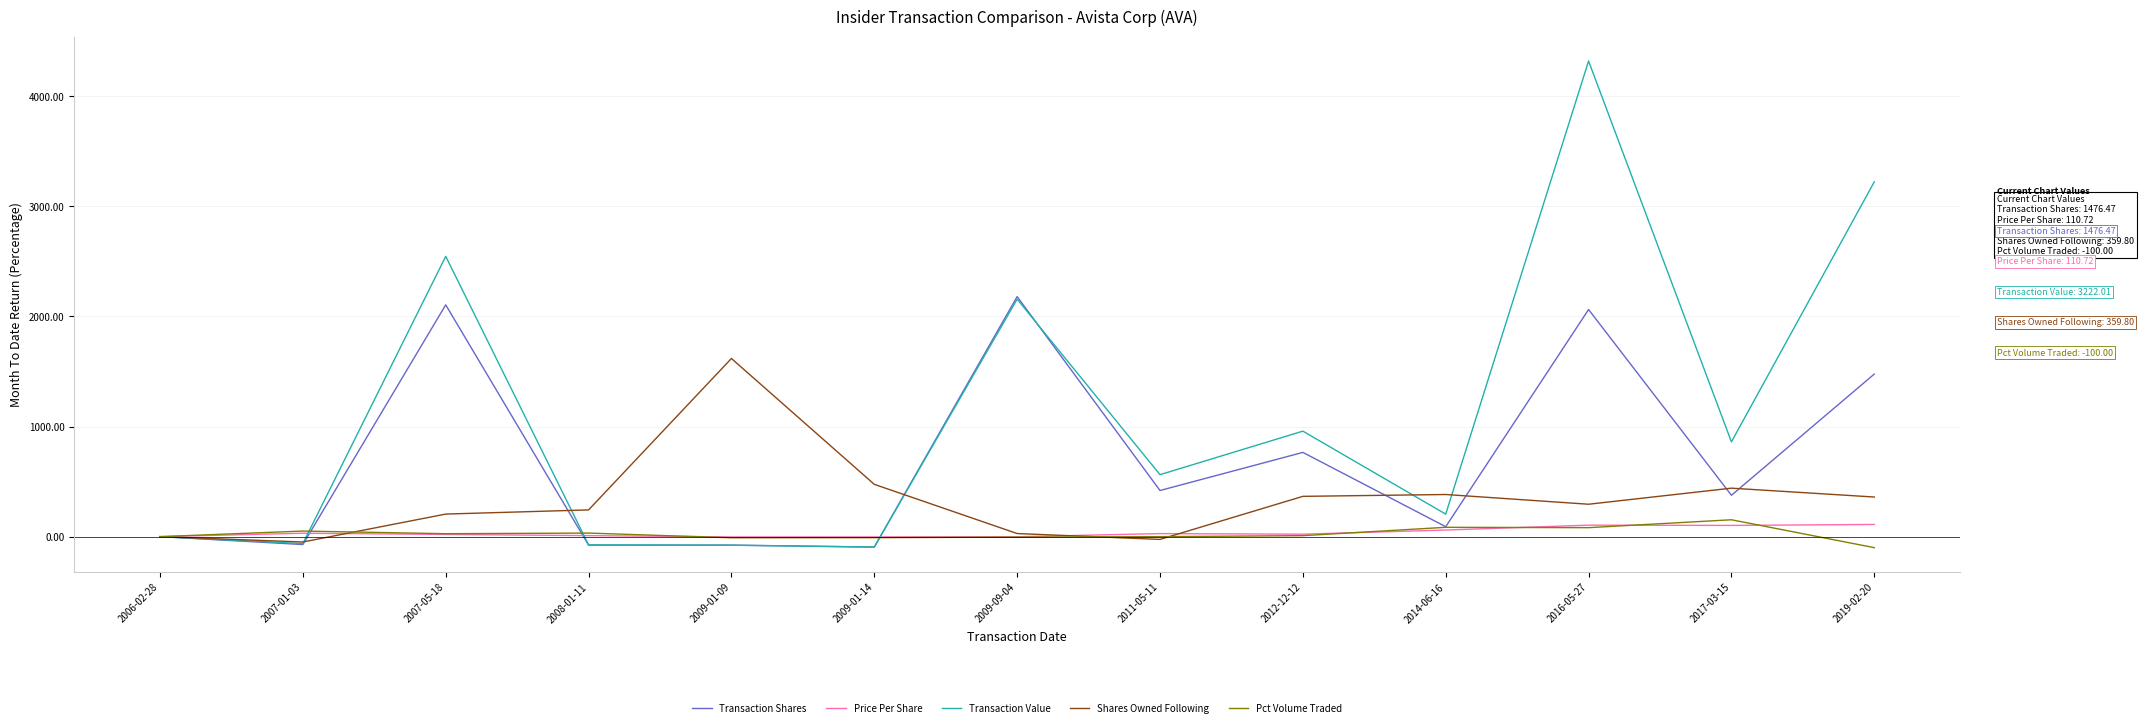

Which series has the largest total across all categories?

Transaction Value